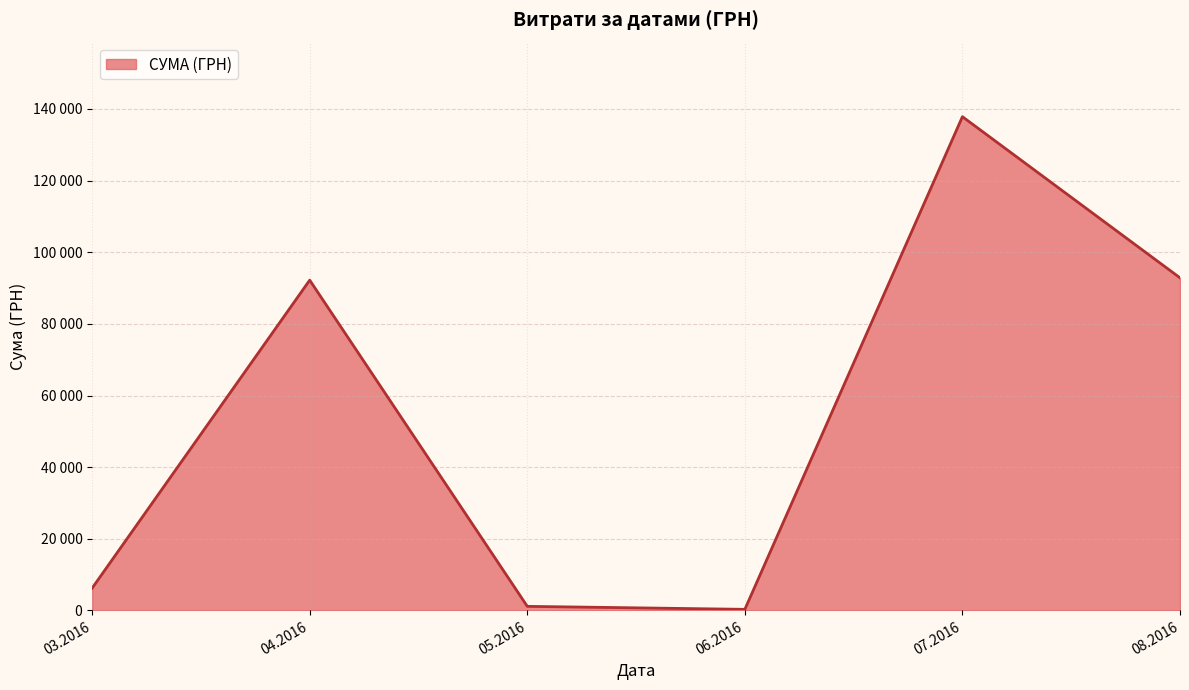

Is this an area chart (filled region under the line)?

Yes